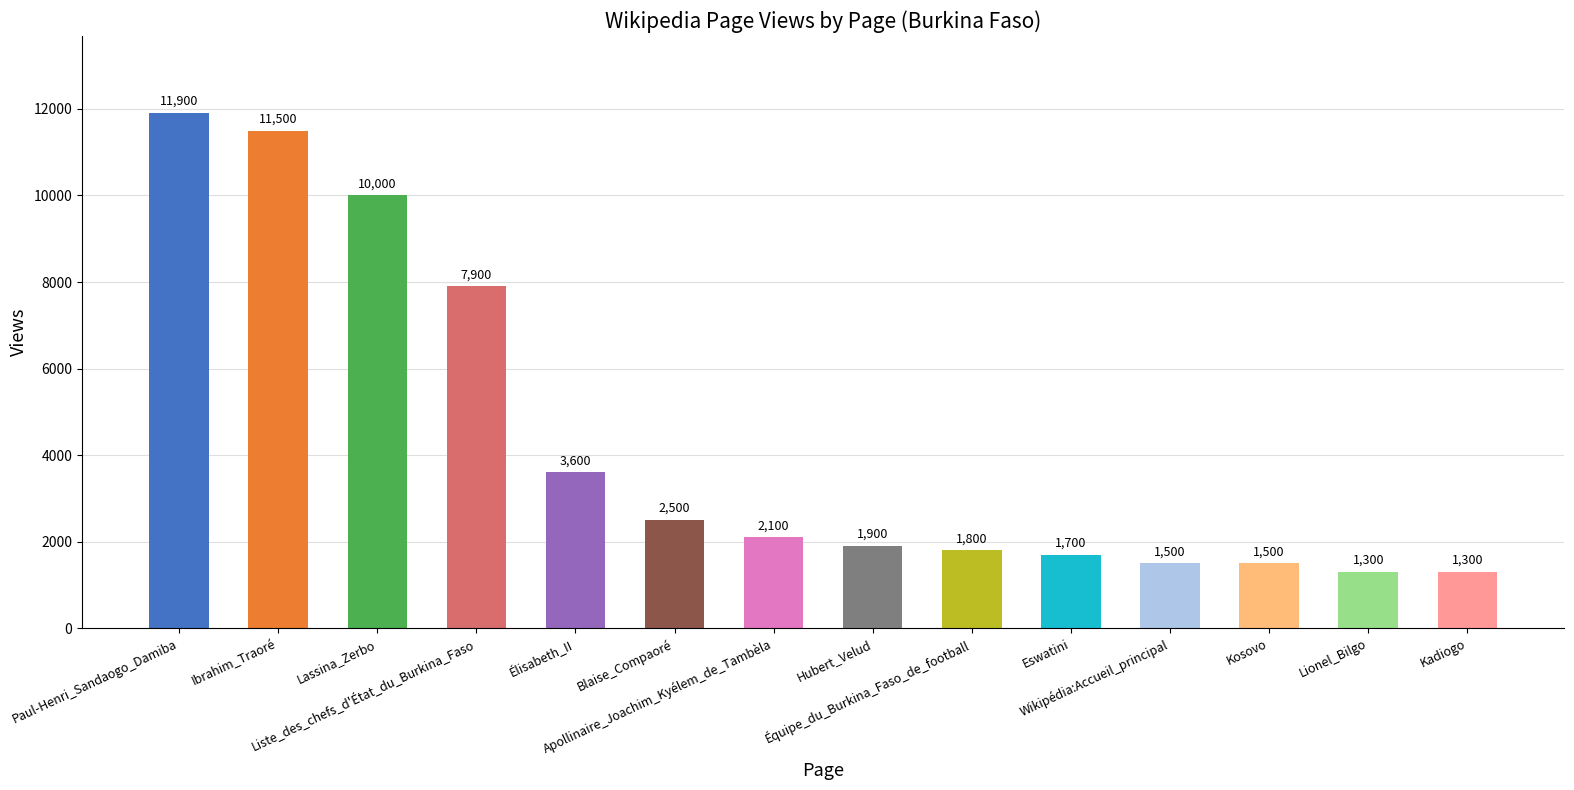

How many series are shown in this chart?

1